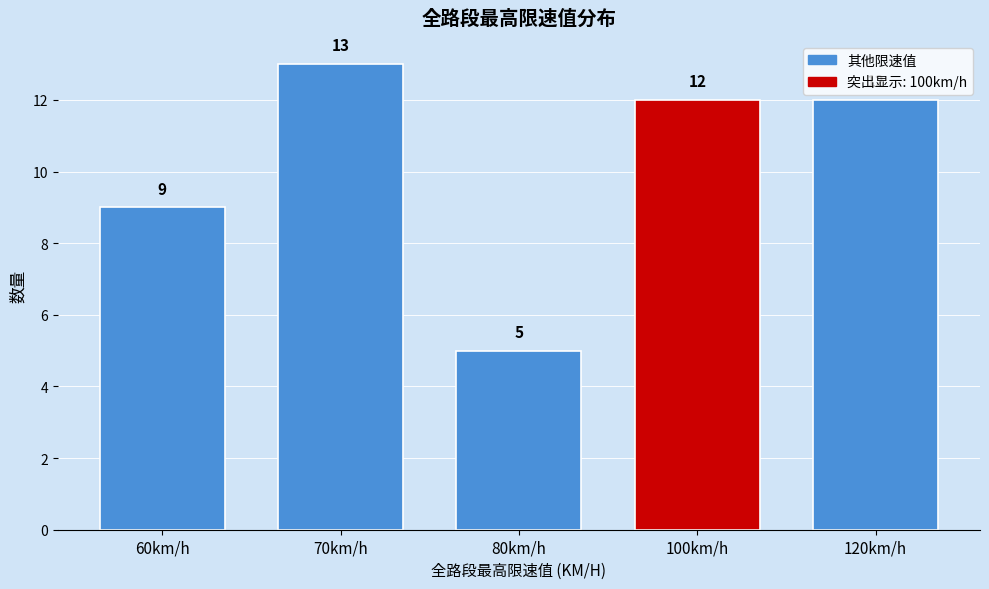

Reading left to right, transcribe all the data shown in this chart.

9	13	5	12	12